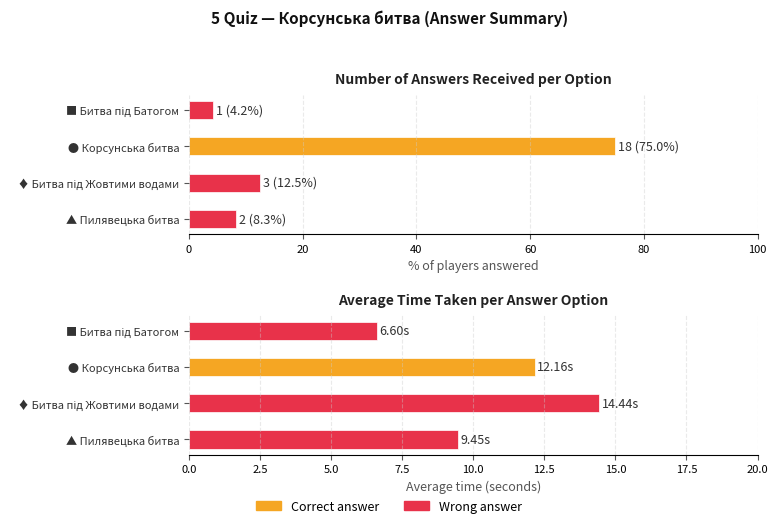

Read the Number of answers received value at ● Корсунська битва.

75.0